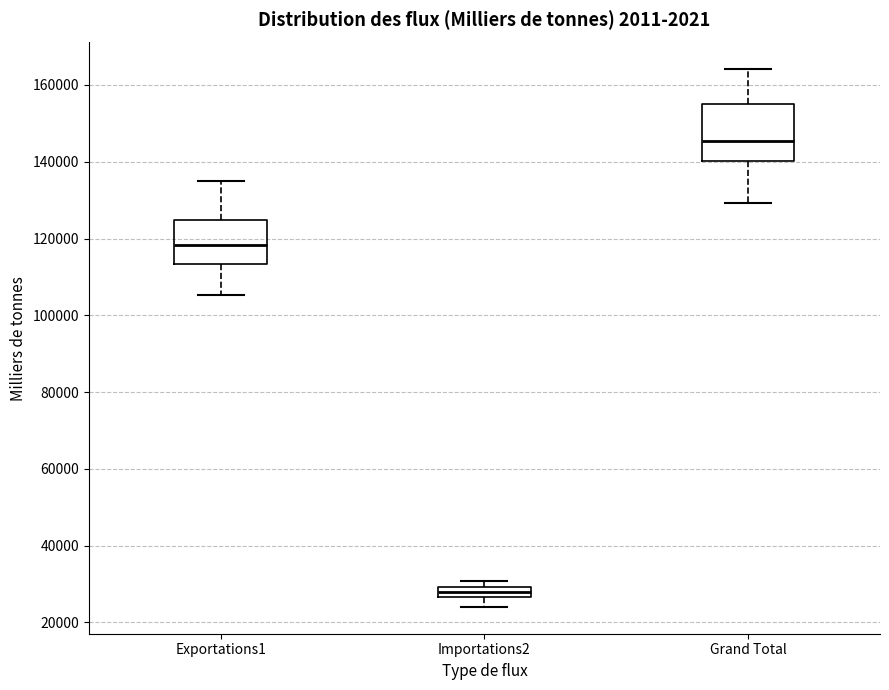

Which box is the tallest, from its lower edge to its upper edge?

Grand Total